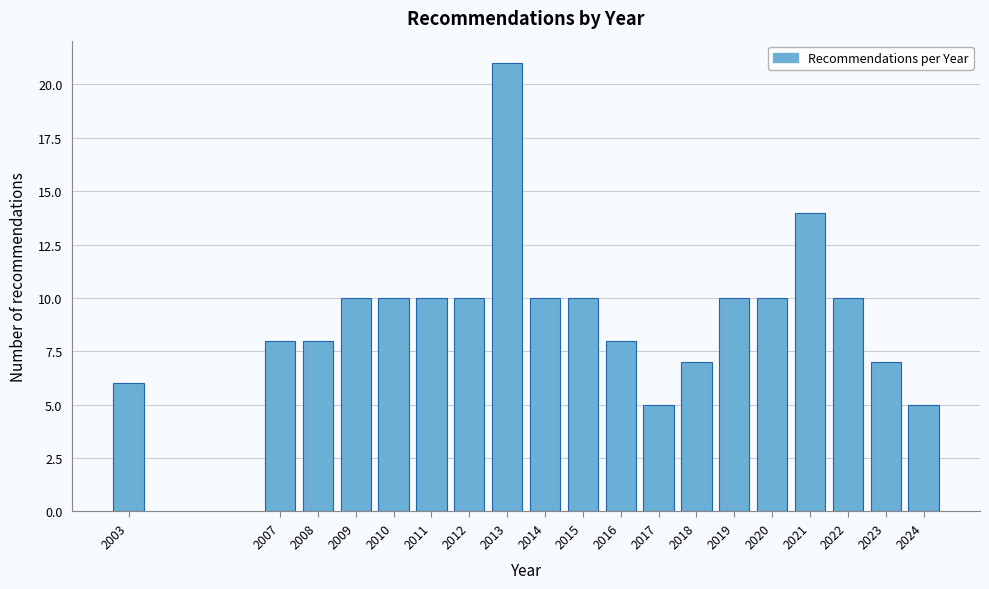

Reading left to right, what are all the values shown in this chart?

2003=6	2007=8	2008=8	2009=10	2010=10	2011=10	2012=10	2013=21	2014=10	2015=10	2016=8	2017=5	2018=7	2019=10	2020=10	2021=14	2022=10	2023=7	2024=5